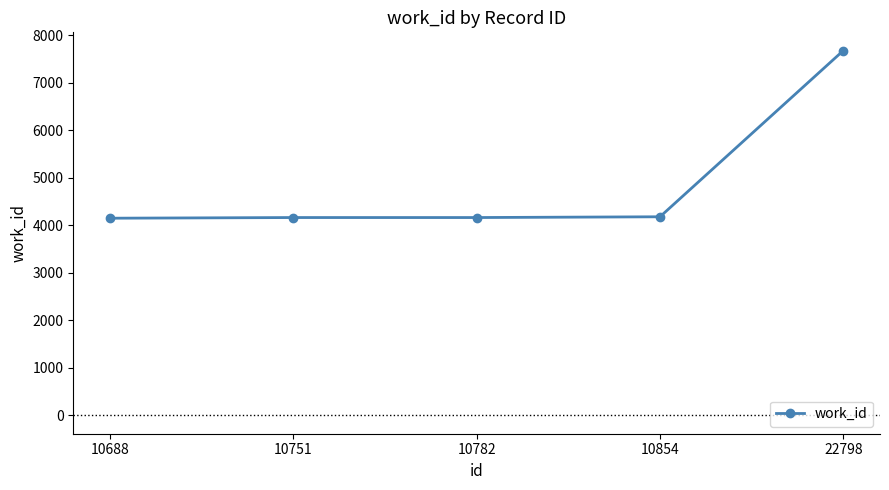

At which label is the value closest to 5917?

10854